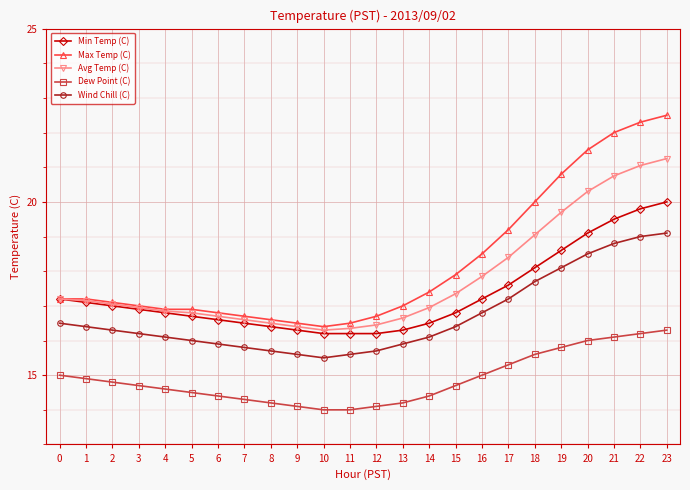

Between 2 and 12, which series saw the biggest shift?

Min Temp (C)